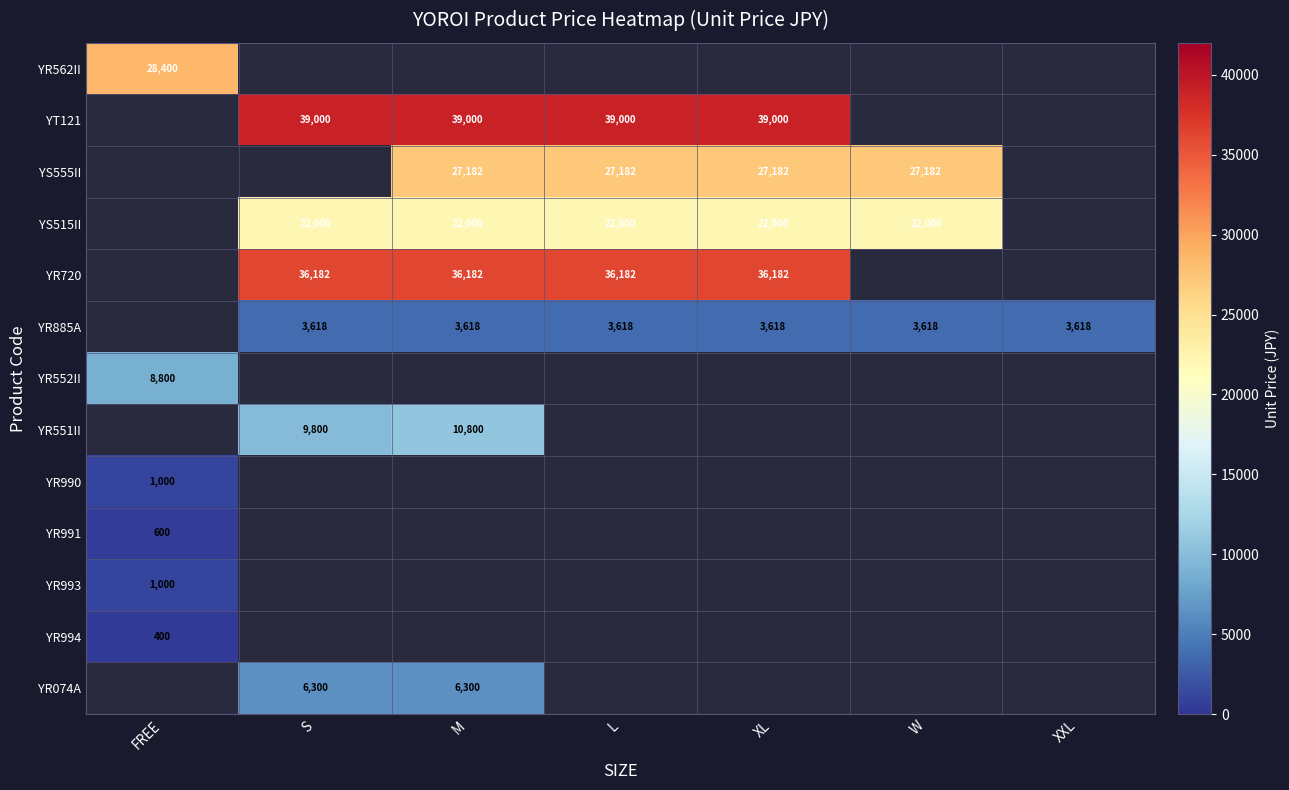

Is it true that YR074A equals 3628 at S?

False